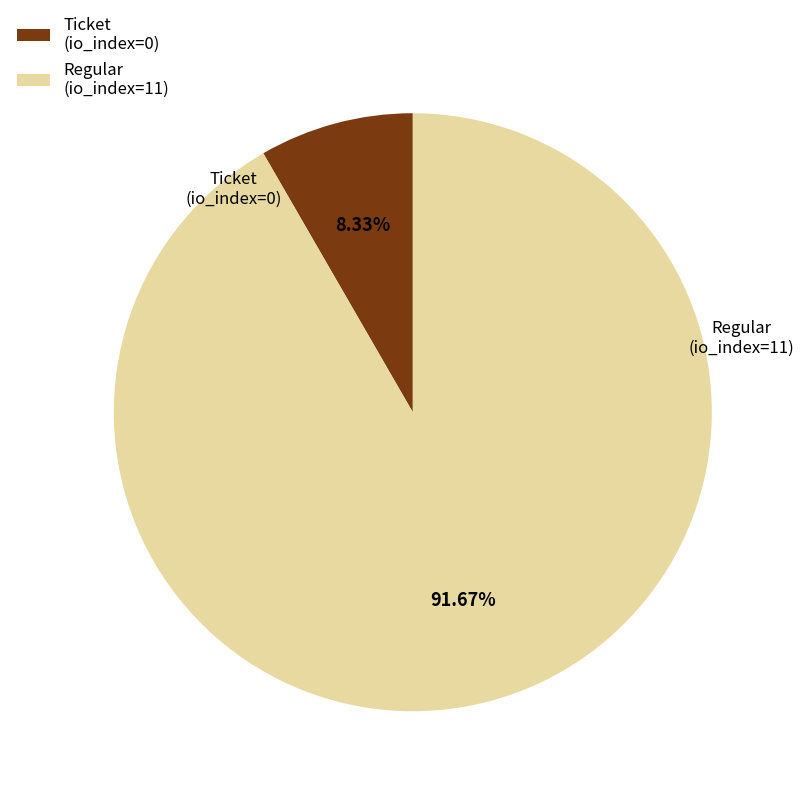

Which category accounts for the majority?

Regular (io_index=11)